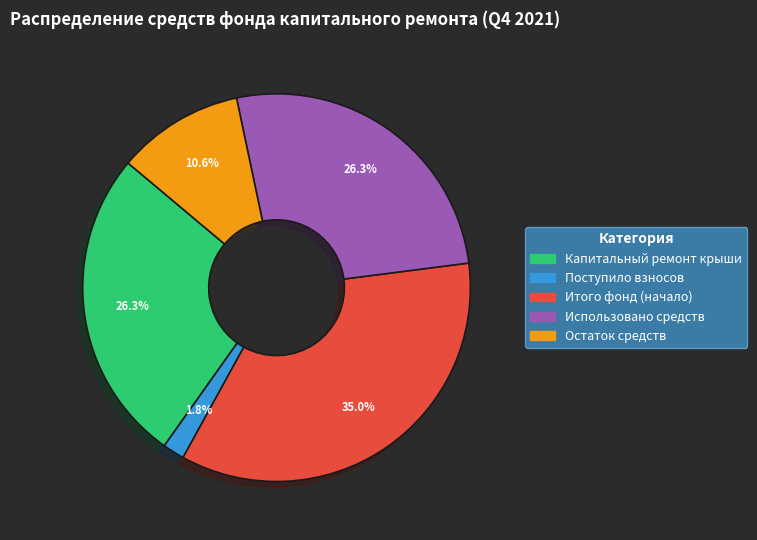

To the nearest percent, what portion does Поступило взносов represent?

2%